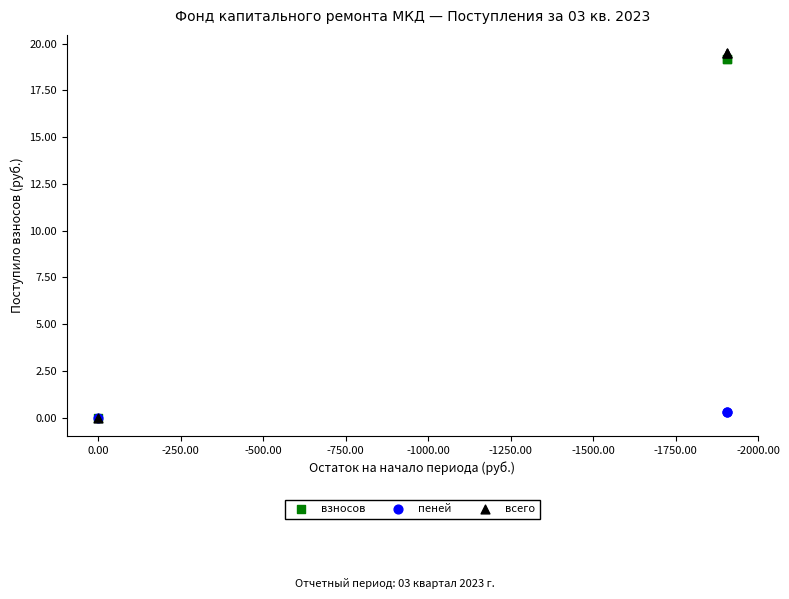

Which series contains the highest Y value?

всего